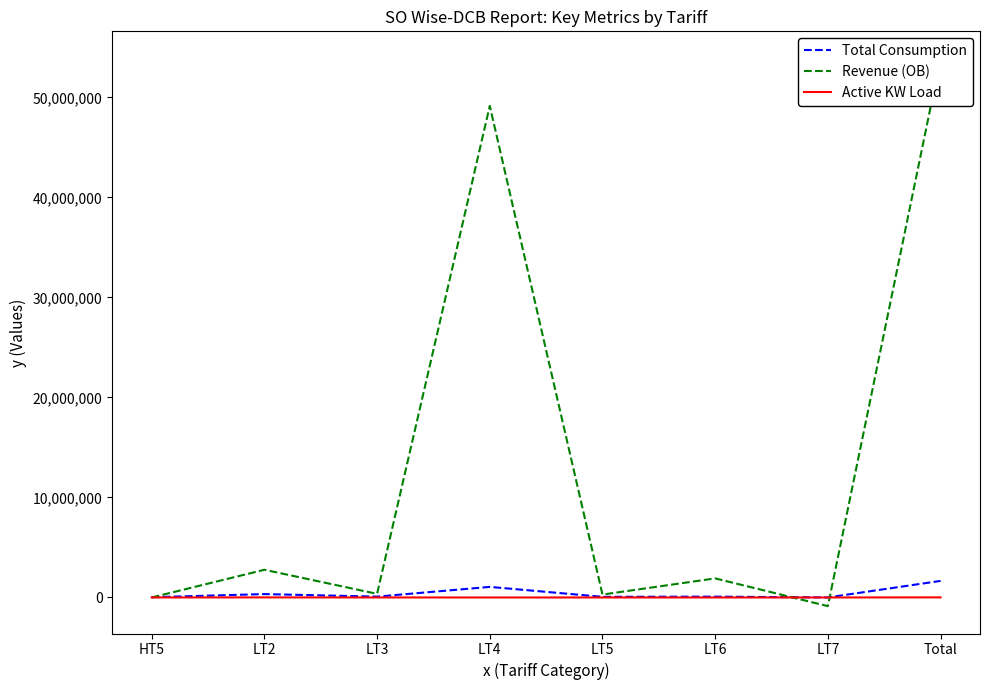

What is the sum of the Active KW Load values at LT7 and HT5?

66.0